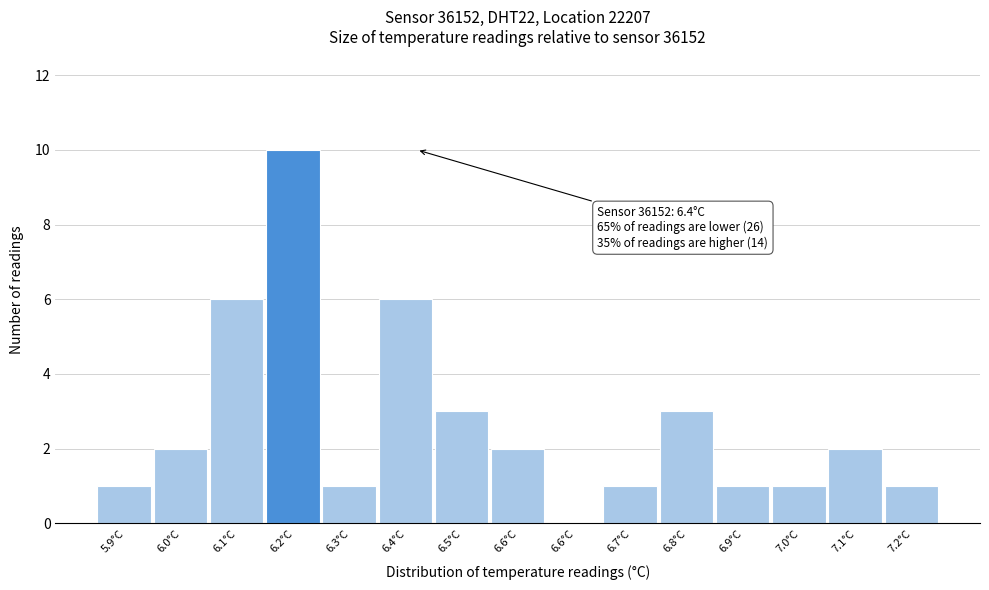

How many series are shown in this chart?

1